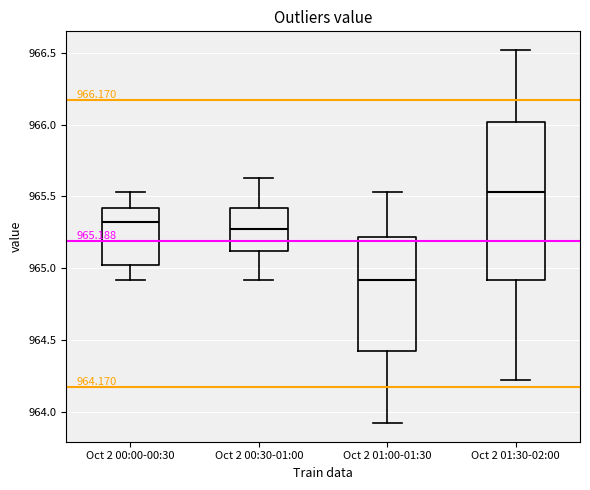

Which box has the lowest median line?

Oct 2 01:00-01:30